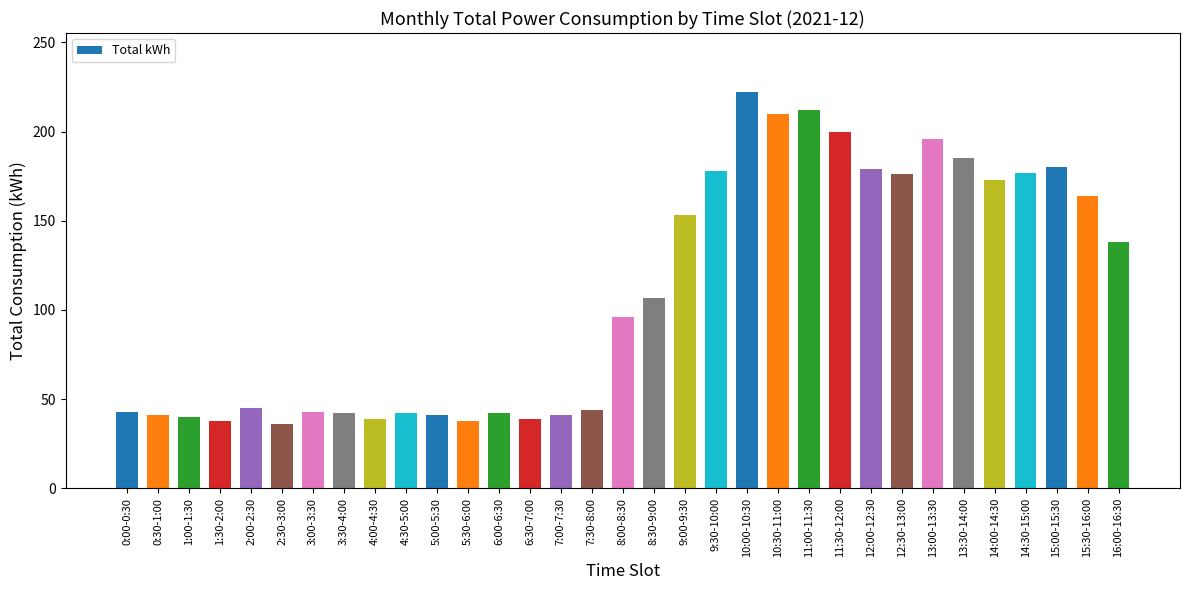

What is the difference between the second highest and second lowest values?

174